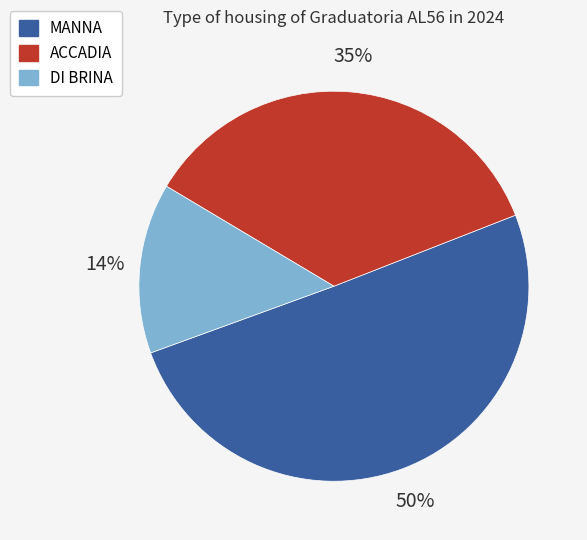

Rank the categories by value from lowest to highest.

DI BRINA, ACCADIA, MANNA